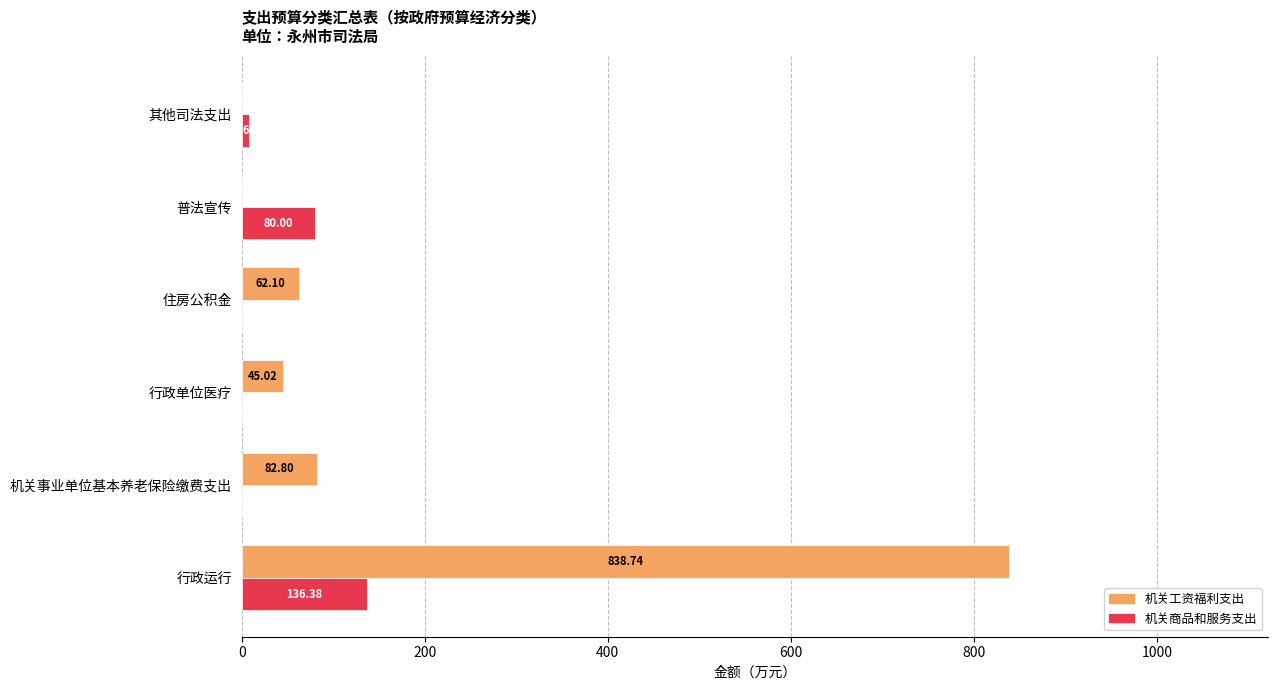

Between 行政单位医疗 and 普法宣传, which series saw the biggest shift?

机关商品和服务支出